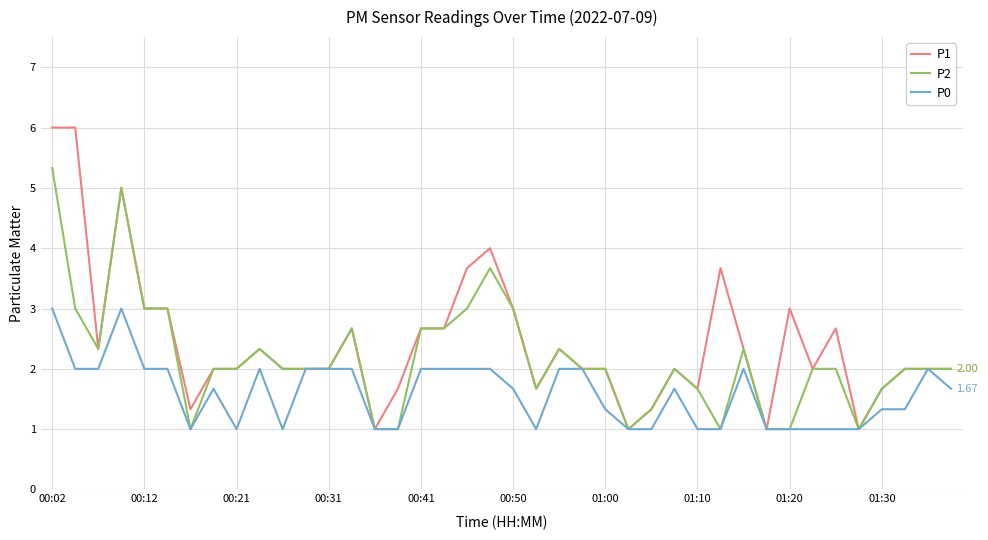

Which series has the largest range (max minus min)?

P1